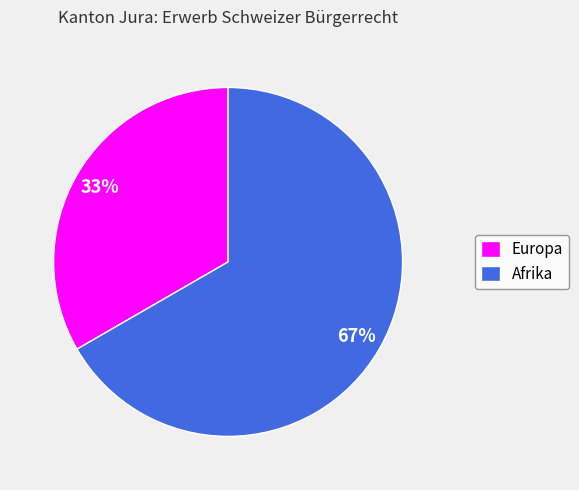

Rank the categories by value from highest to lowest.

Afrika, Europa